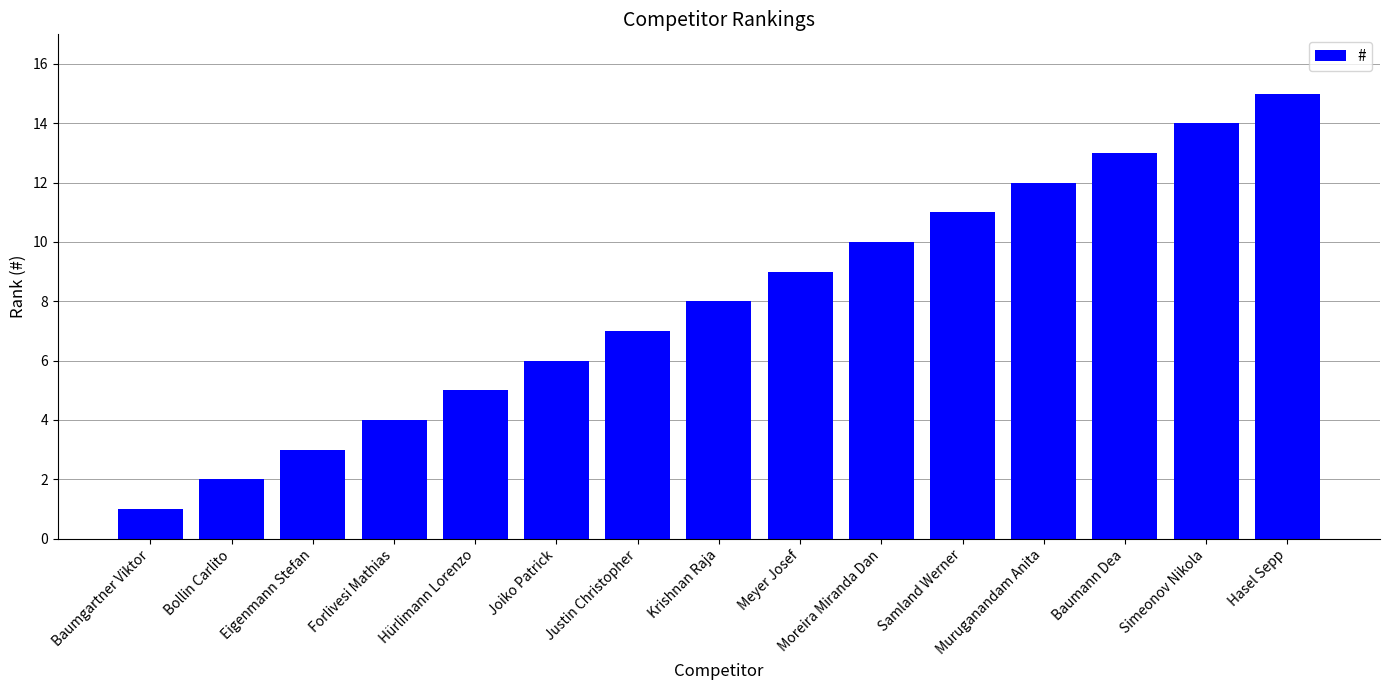

How many series are shown in this chart?

1